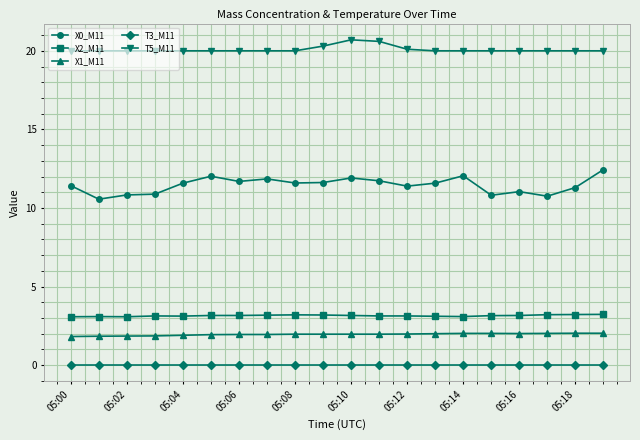

True or false: X2_M11 has more than 2 points higher than both neighbors.

True